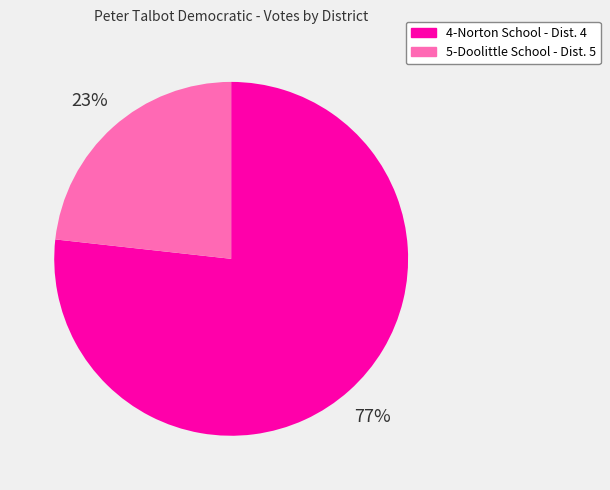

Rank the categories by value from highest to lowest.

4-Norton School - Dist. 4, 5-Doolittle School - Dist. 5